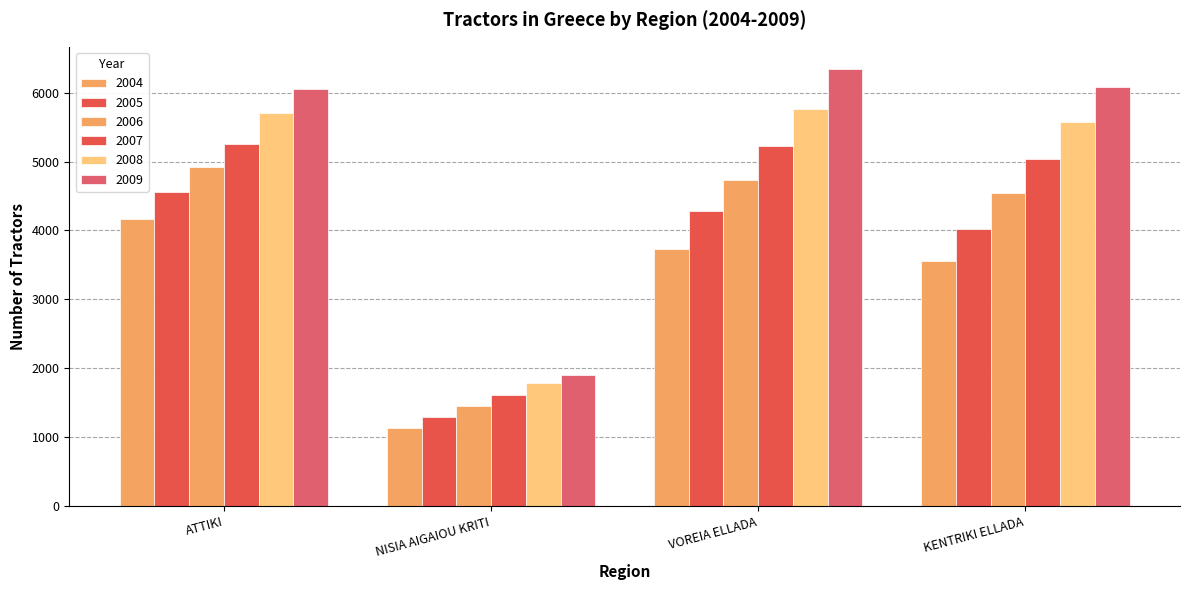

What value does the 2004 series have at VOREIA ELLADA, to the nearest 50?

3700